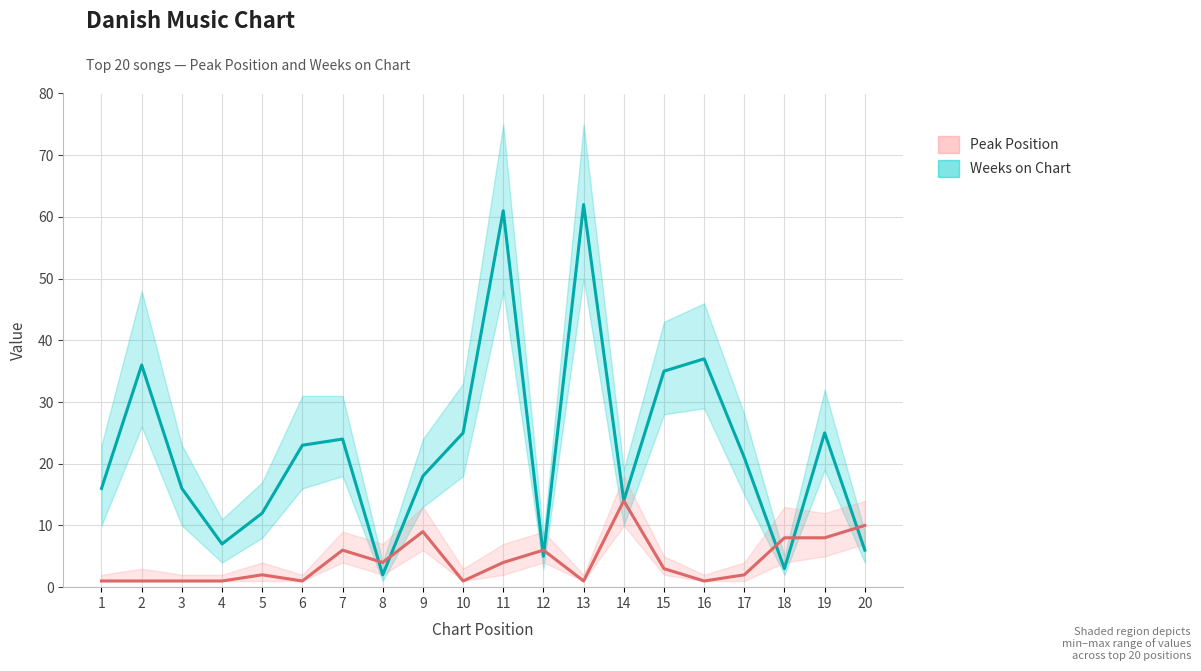

How many data points in Weeks on Chart are above 21?

9